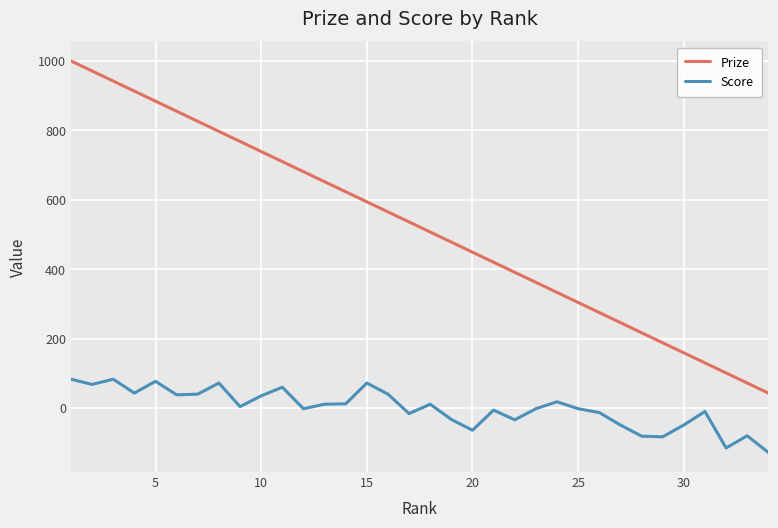

What is the difference between the maximum and minimum values in the Score series?

211